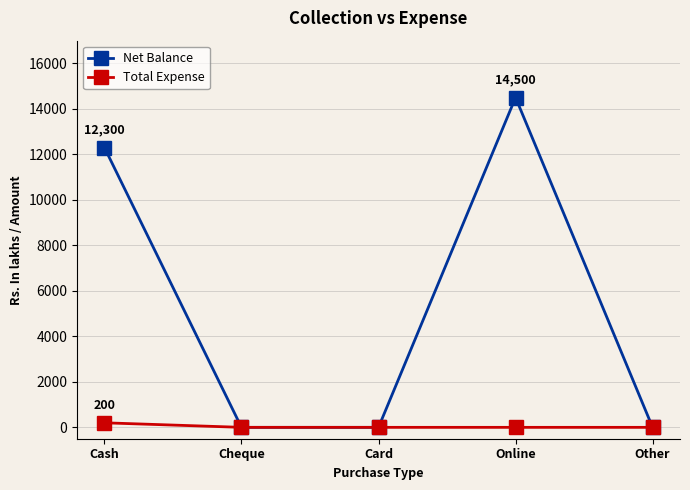

Which series has the largest total across all categories?

Net Balance